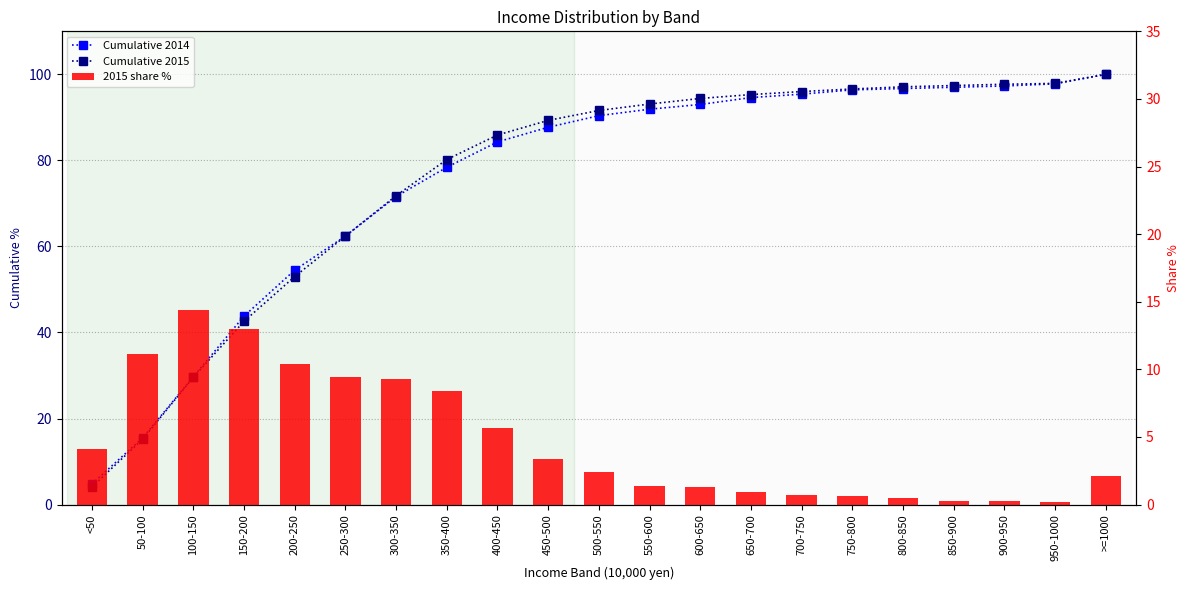

What is the difference between the second highest and minimum values in the 2015 share % series?

12.8